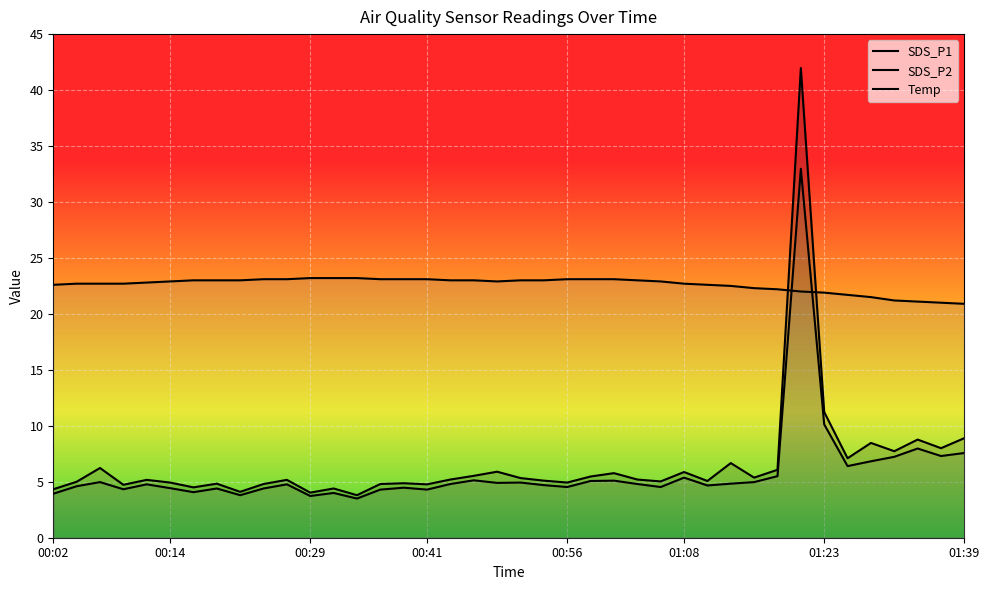

What is the label of the 34th point from the left?

01:23